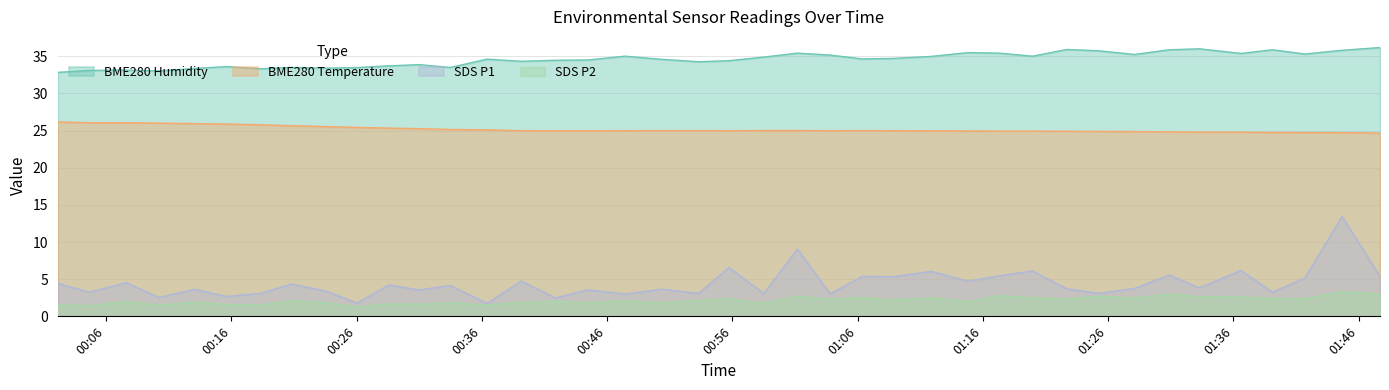

List the series in order of their peak value, lowest first.

SDS P2, SDS P1, BME280 Temperature, BME280 Humidity